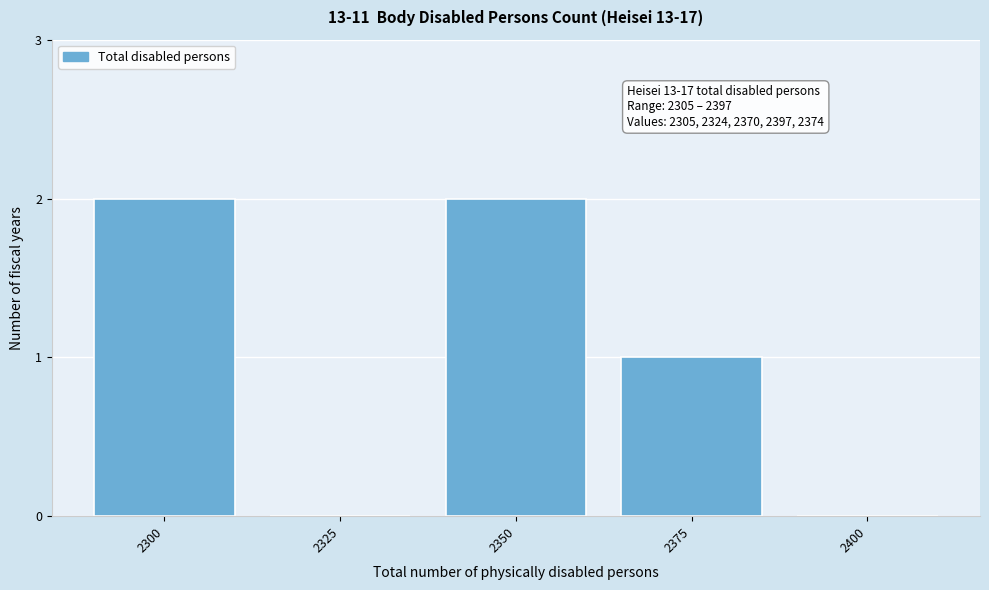

Reading left to right, extract all data points from this chart.

2300=2	2325=0	2350=2	2375=1	2400=0